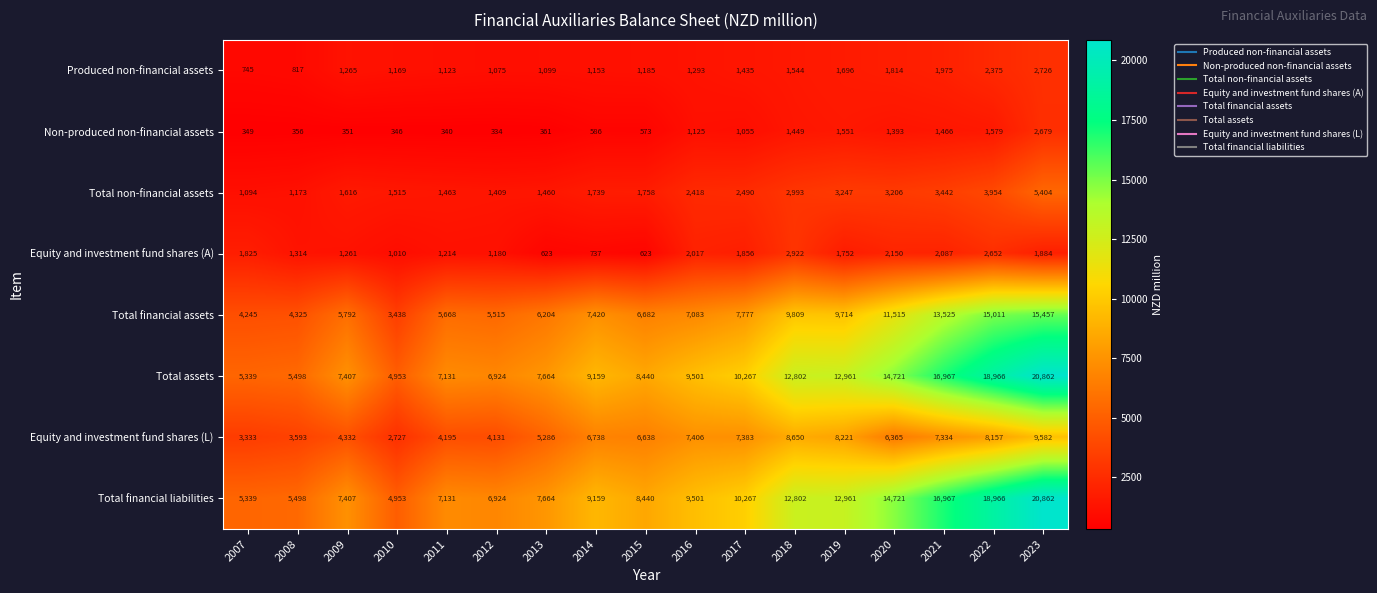

The value of Non-produced non-financial assets at 2009 is 351. True or false?

True